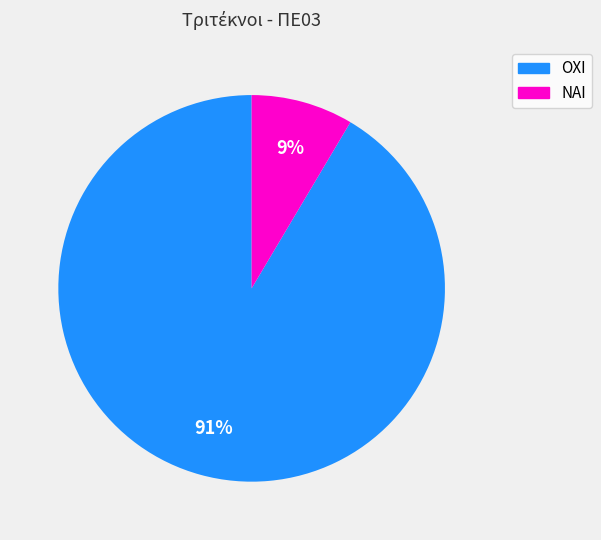

How many segments does this pie chart have?

2